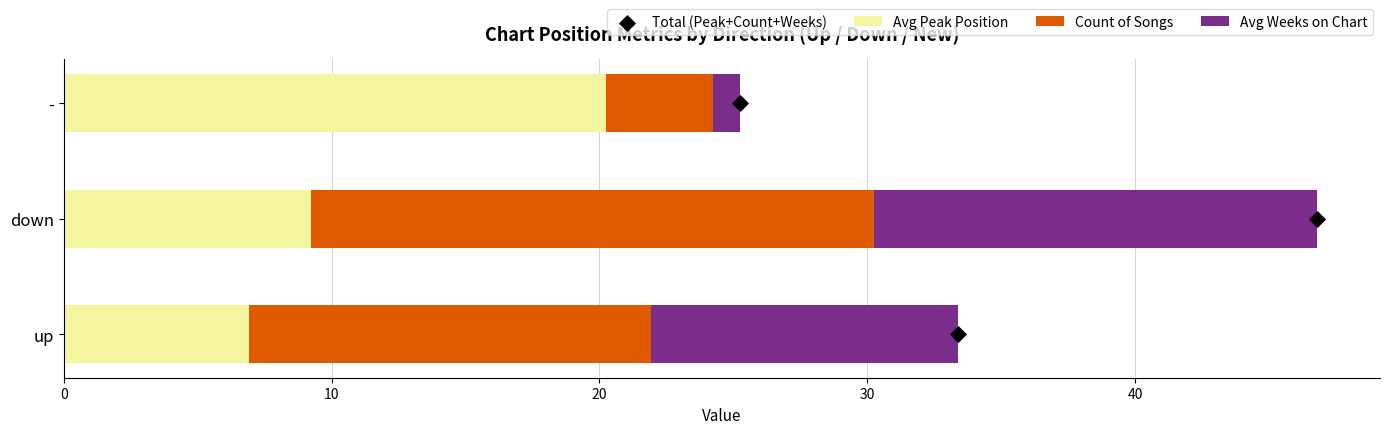

What are all the series names shown in the legend?

Avg Peak Position, Count of Songs, Avg Weeks on Chart, Total (Peak+Count+Weeks)